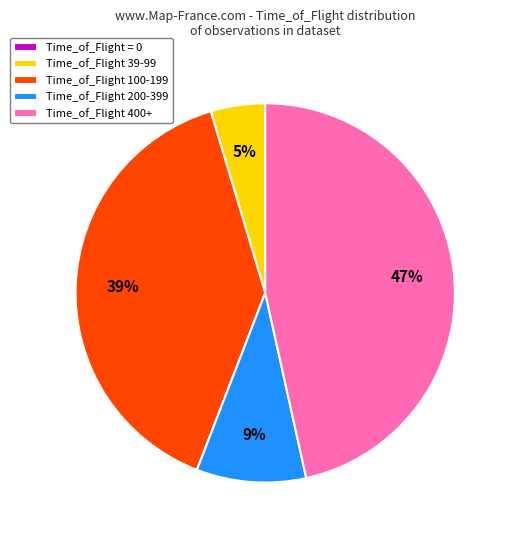

What is the largest slice in the pie chart?

Time_of_Flight 400+